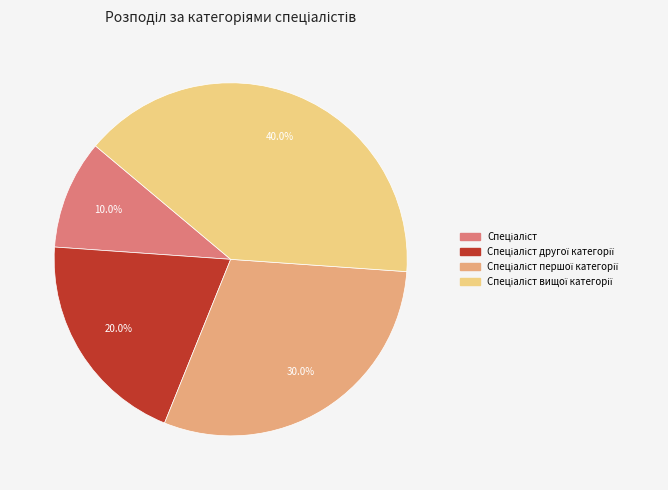

To the nearest percent, what is the average slice percentage?

25%